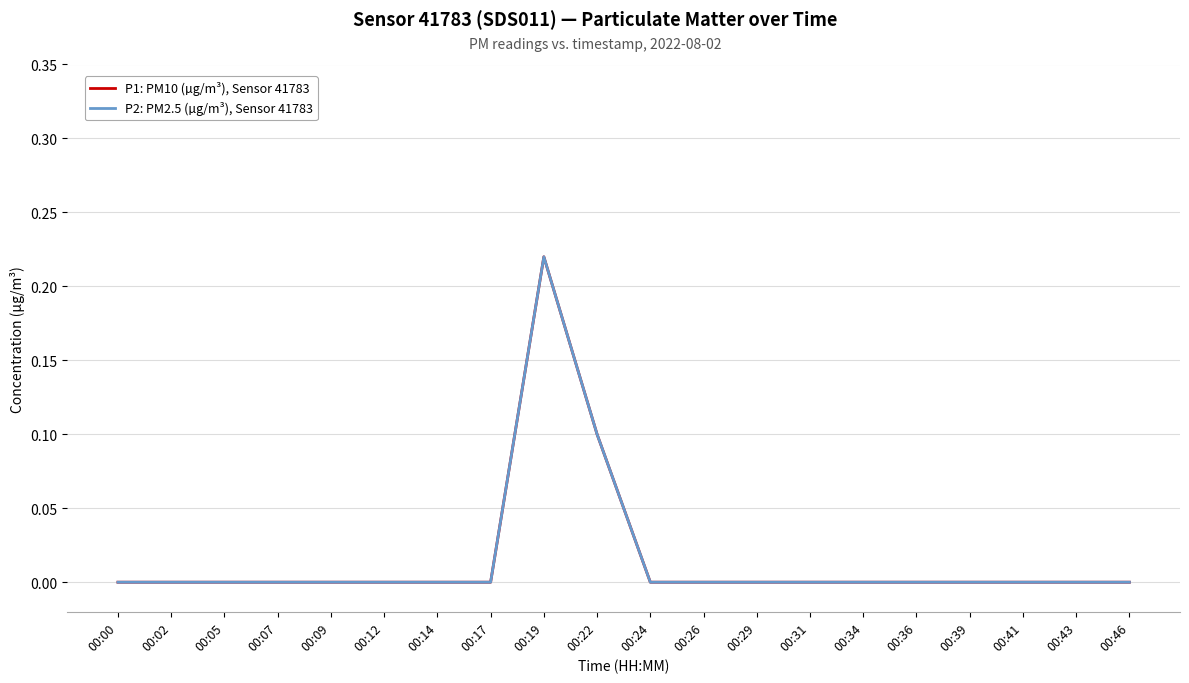

How many lines are shown in the chart?

2